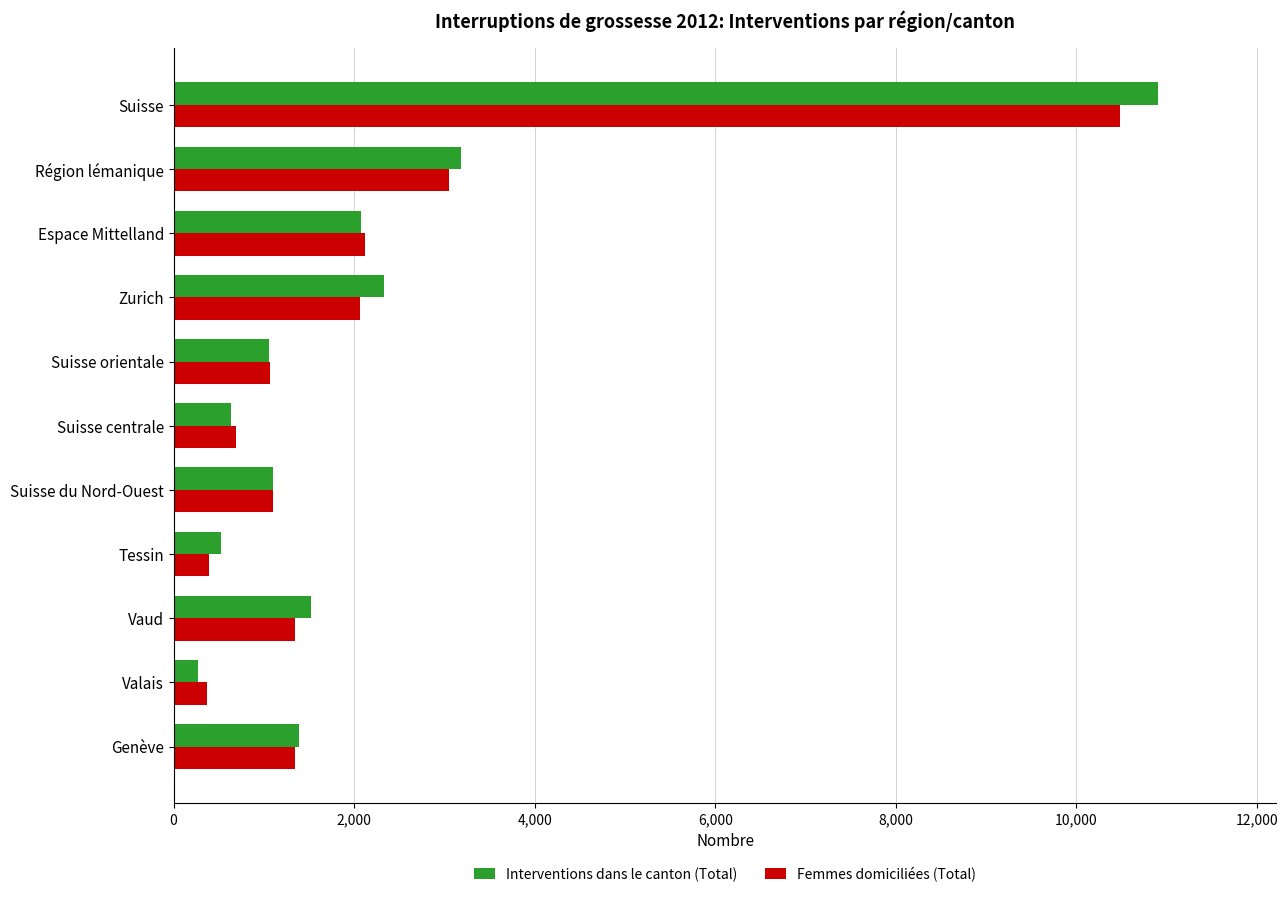

At which label does Femmes domiciliées (Total) reach its peak?

Suisse